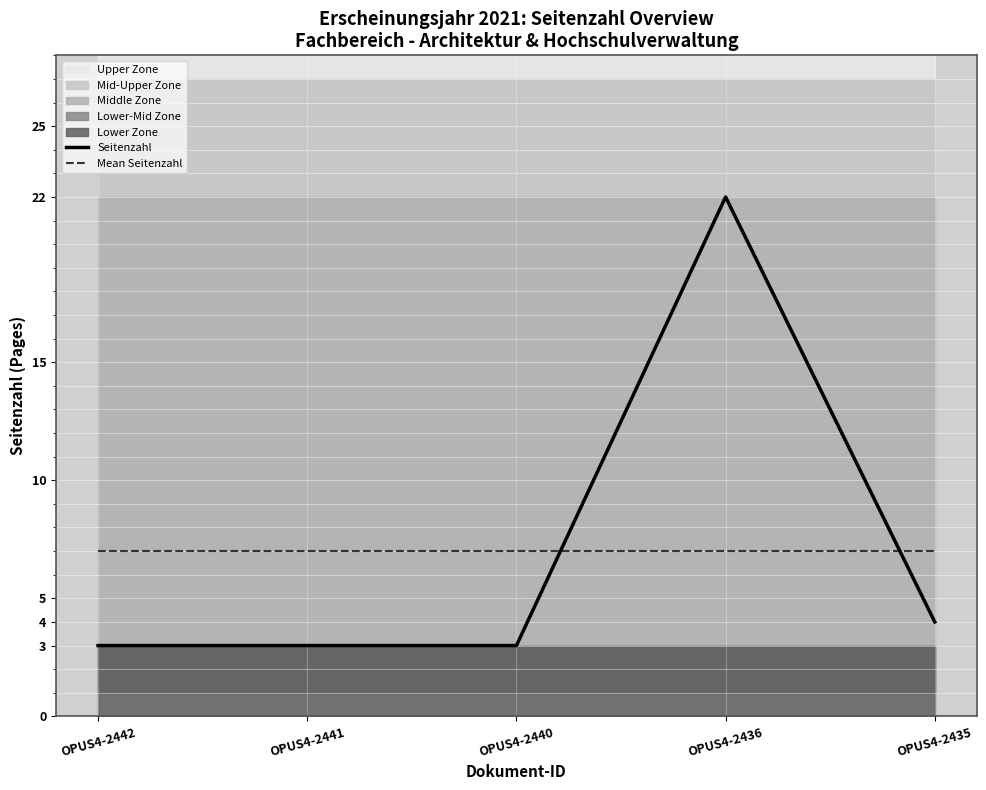

Between OPUS4-2440 and OPUS4-2435, which is larger?

OPUS4-2435